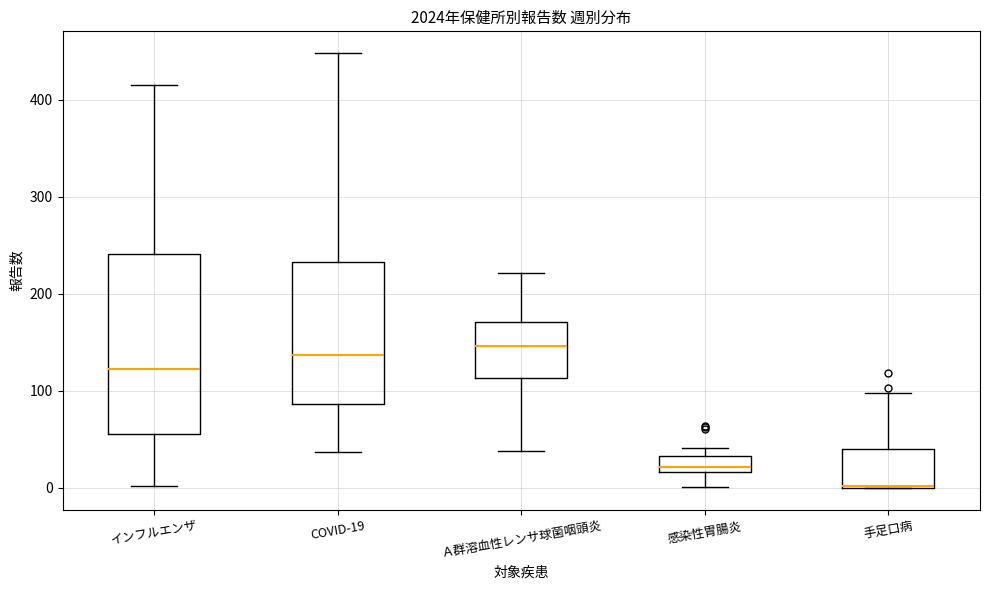

Where is the lower edge of the box for Ａ群溶血性レンサ球菌咽頭炎 on the y-axis? The values are not printed on the chart, so give them approximately, as read against the axis.

110